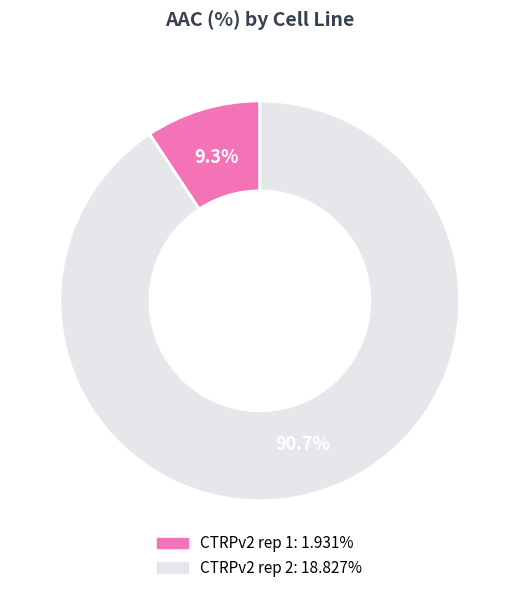

To the nearest percent, what is the difference between the largest and smallest slice percentages?

81%